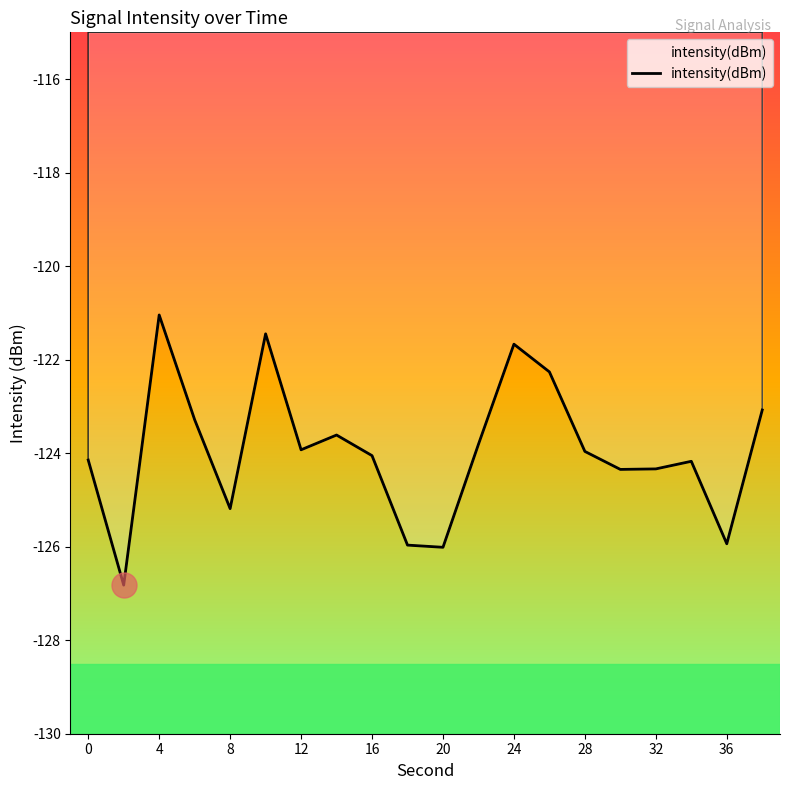

What is the minimum value shown in the chart?

-126.8